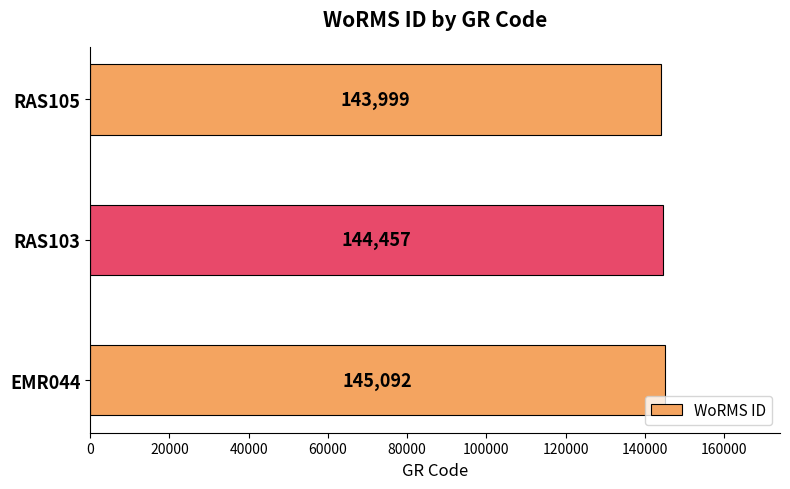

Rank the categories by value from lowest to highest.

RAS105, RAS103, EMR044